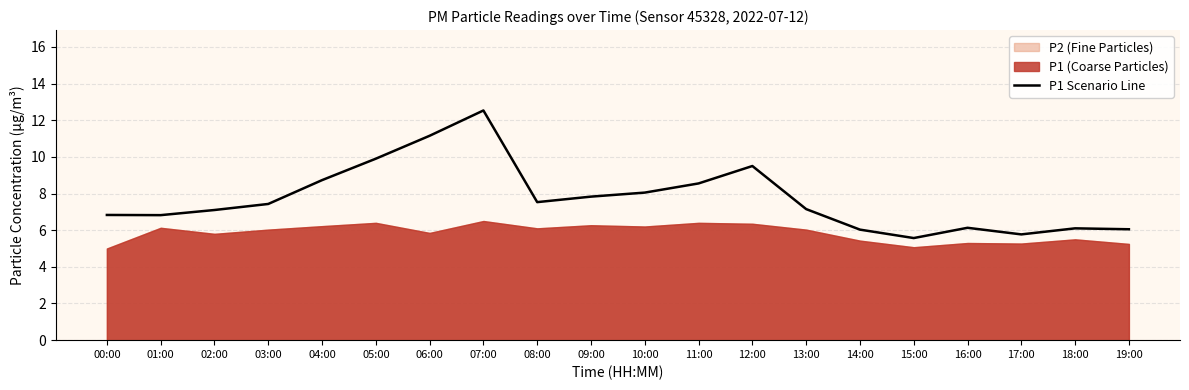

The chart shows a value of 15.9 at 12:00. True or false?

False